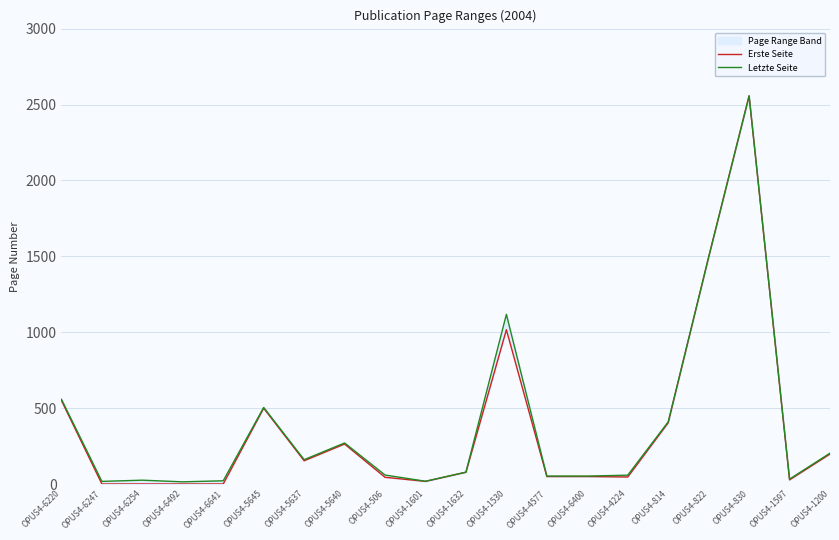

Does the chart display data point markers on the line(s)?

No